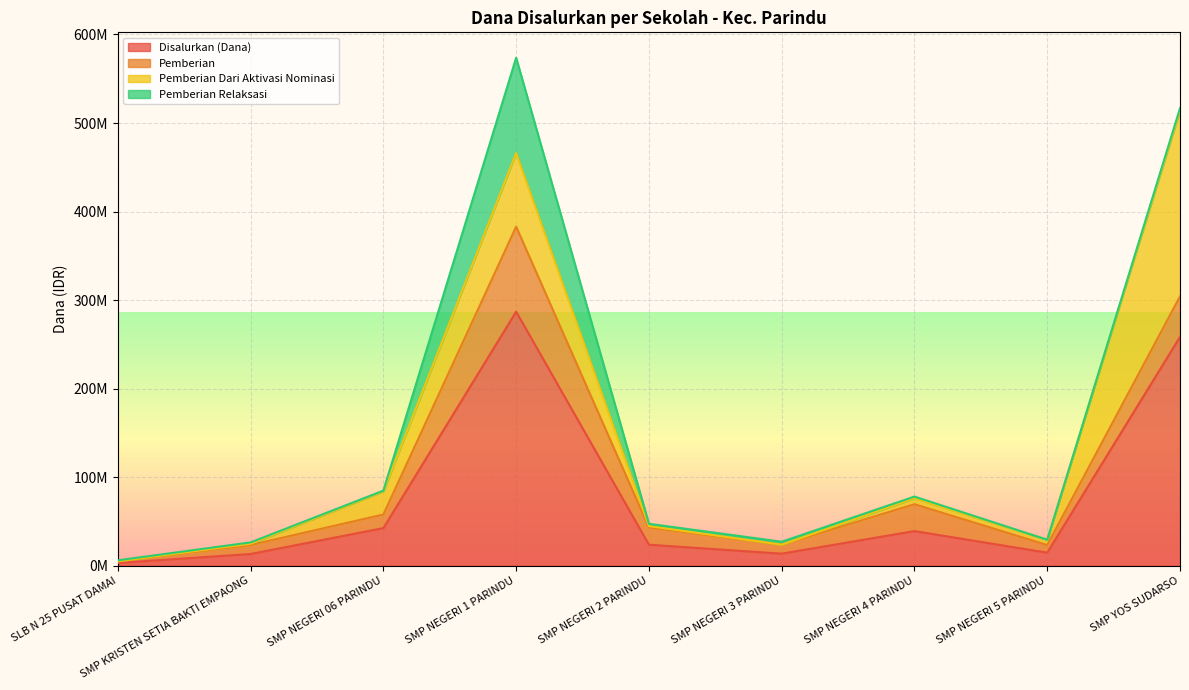

Between SMP NEGERI 2 PARINDU and SLB N 25 PUSAT DAMAI, which is larger?

SMP NEGERI 2 PARINDU